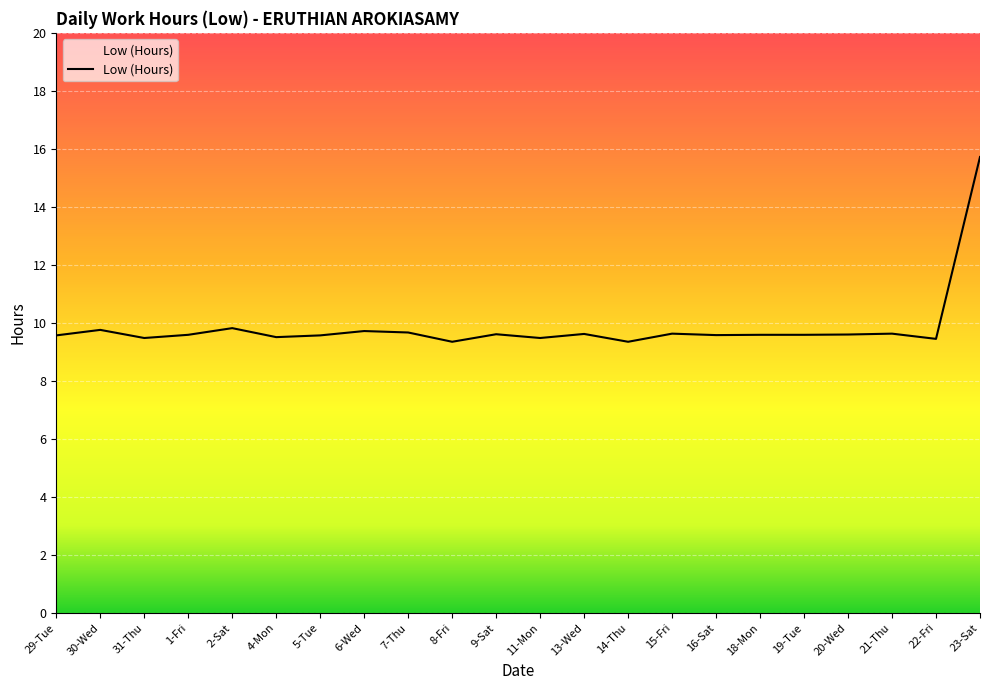

What is the change in value from 6-Wed to 9-Sat?

-0.1